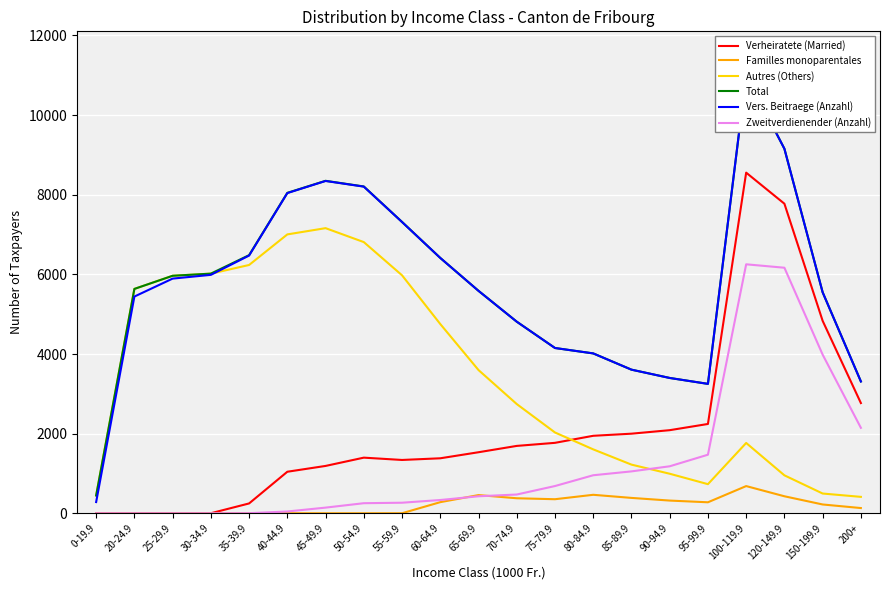

Between 50-54.9 and 70-74.9, which series saw the biggest shift?

Autres (Others)